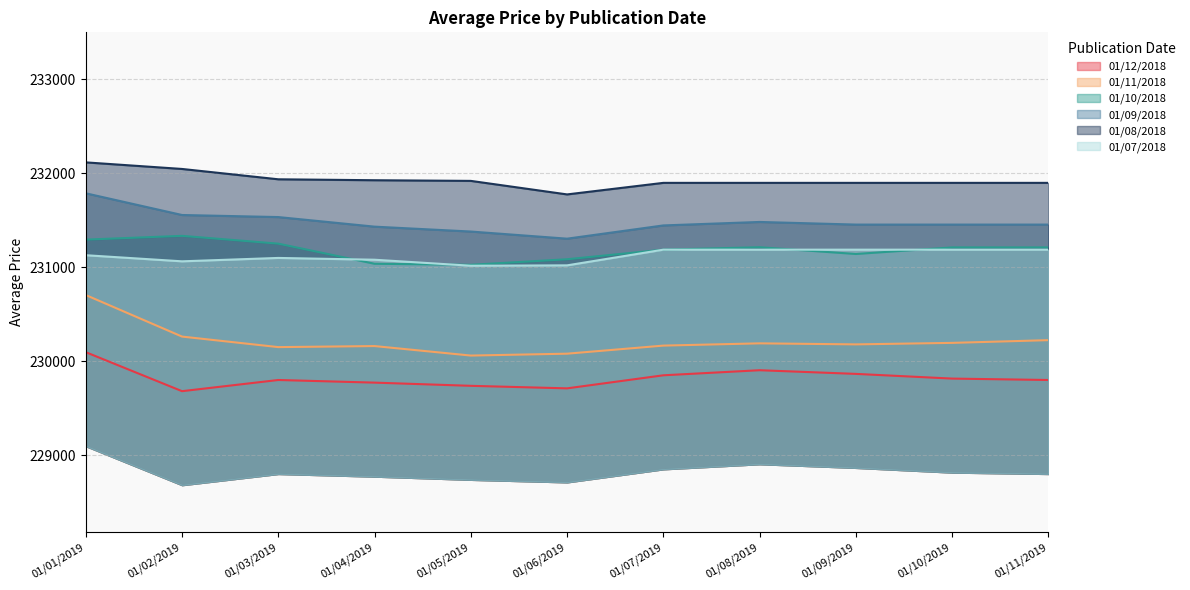

Read the 01/07/2018 value at 01/04/2019, to the nearest 50.

231100